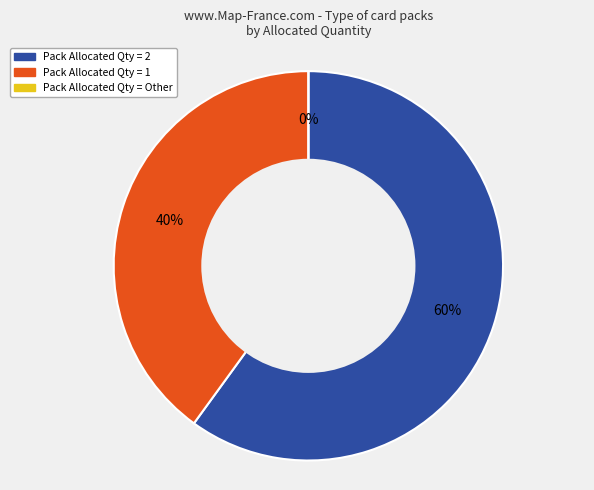

True or false: Nico Echavarria accounts for 13% of the total.

False